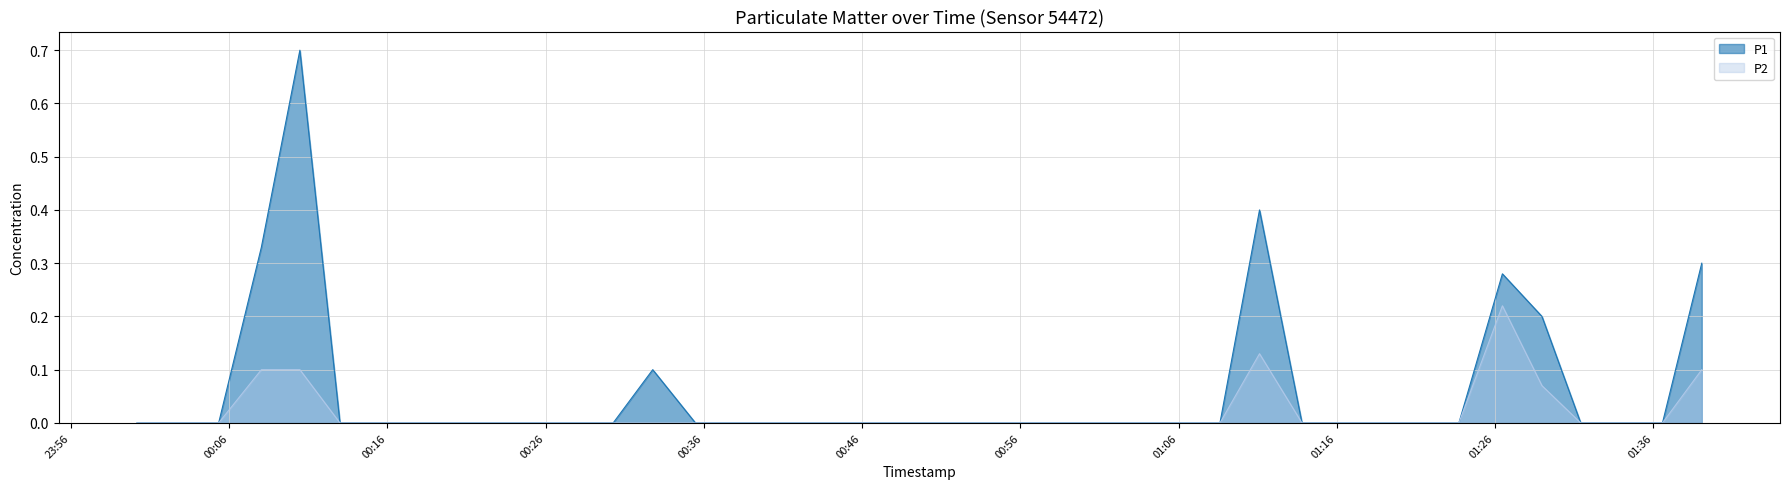

Which label corresponds to the largest value in the chart?

2023-10-09T00:10:28